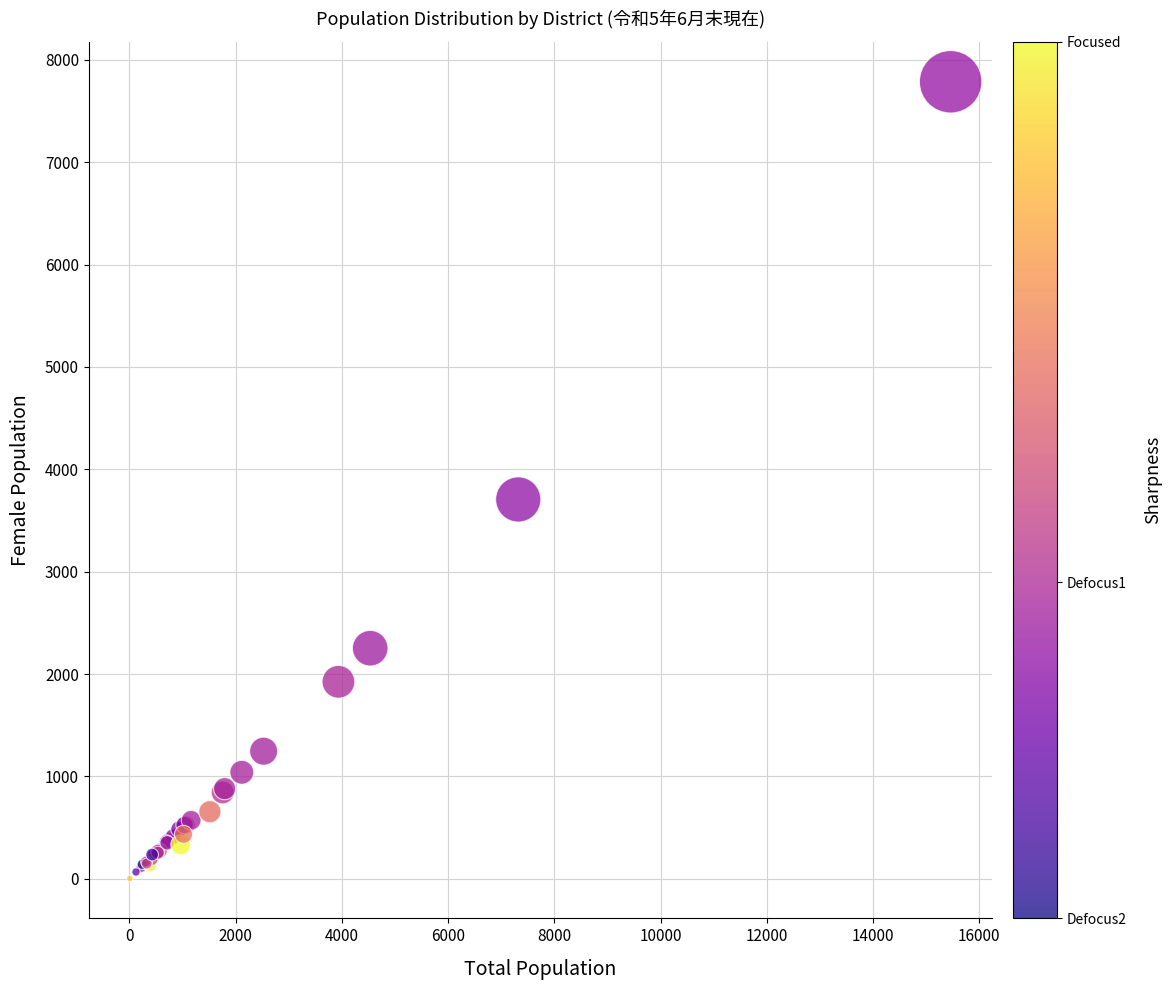

What Y value in the scatter plot is closest to 3894?

3706